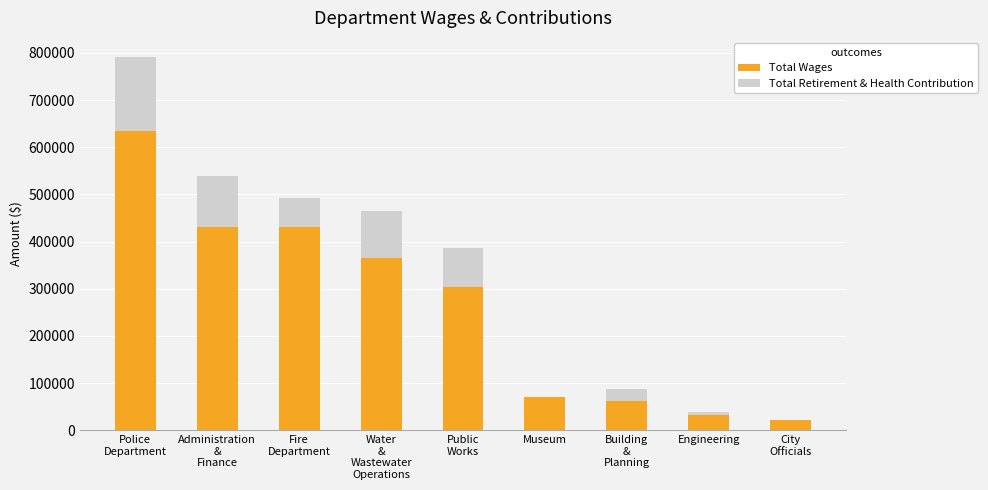

What is the maximum value for Total Wages?

634269